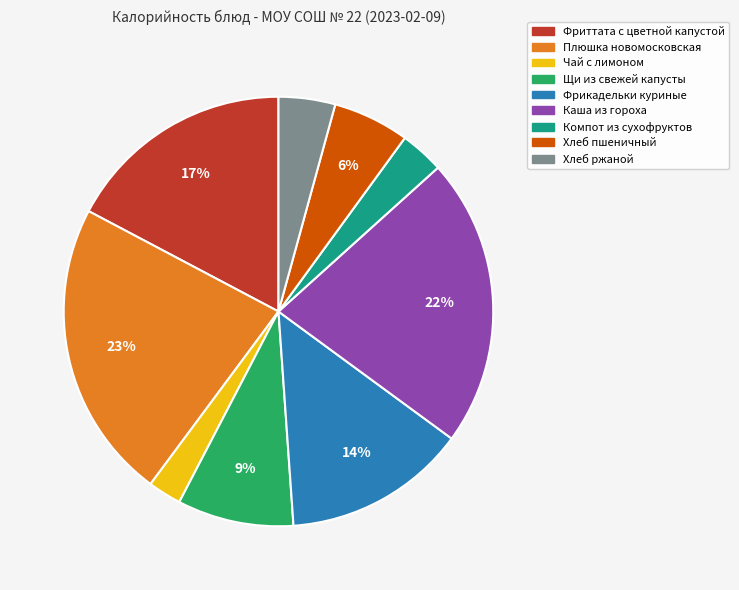

Is there a majority slice in this chart?

No